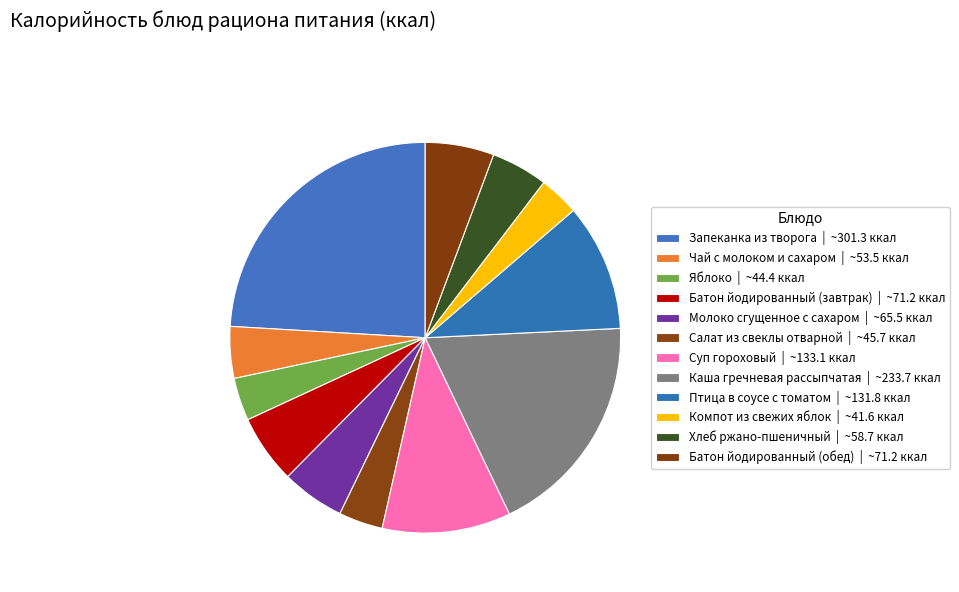

Is there any slice that represents more than half of the pie?

No